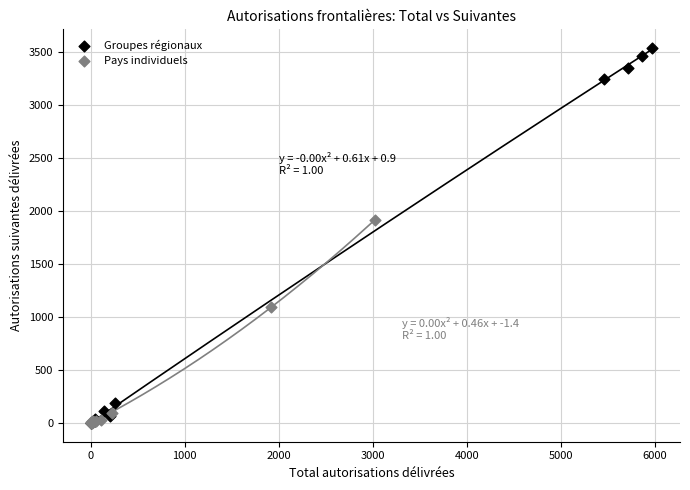

Which series has the widest spread of Y values?

Groupes régionaux